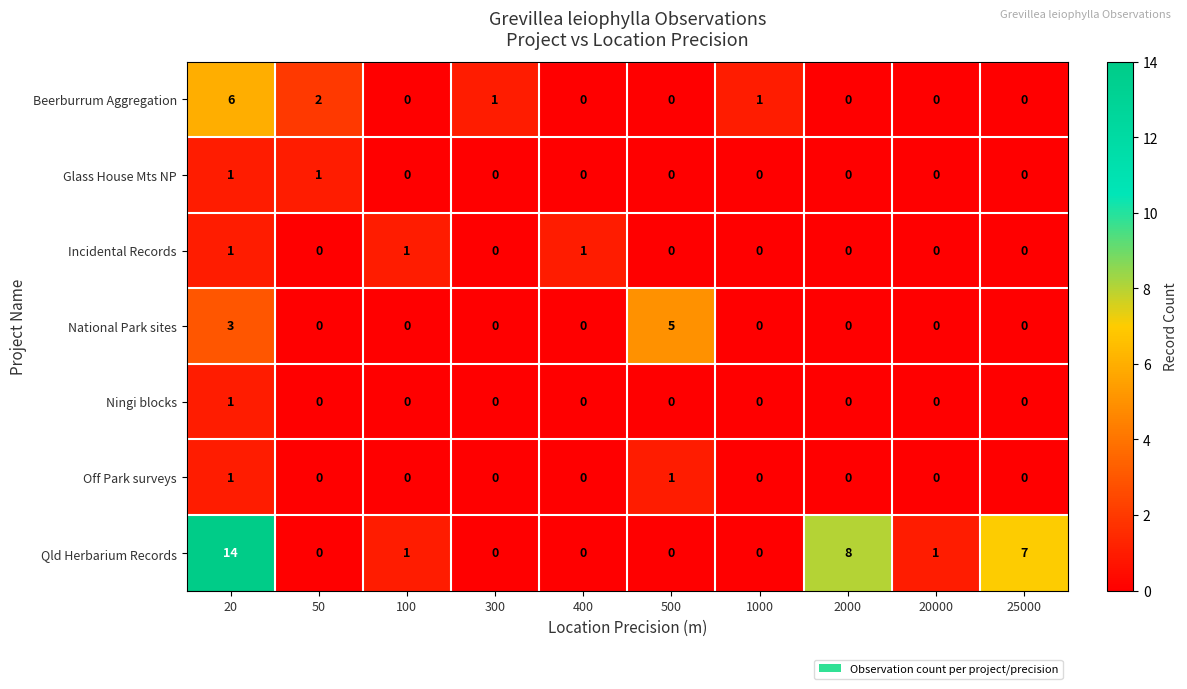

How many Off Park surveys values are between 0 and 1?

10